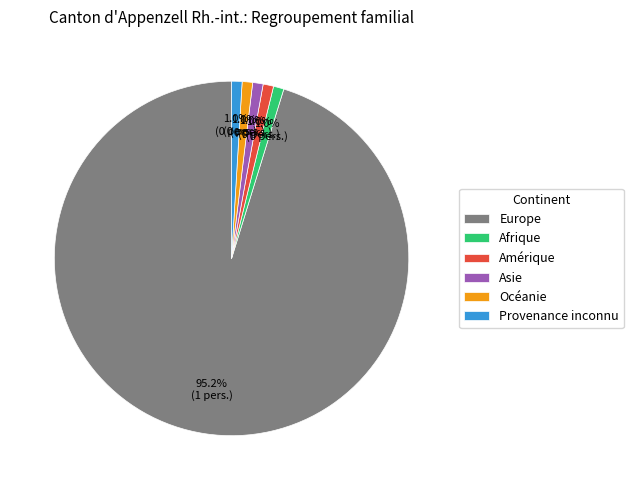

Which category has the biggest portion of the pie?

Europe